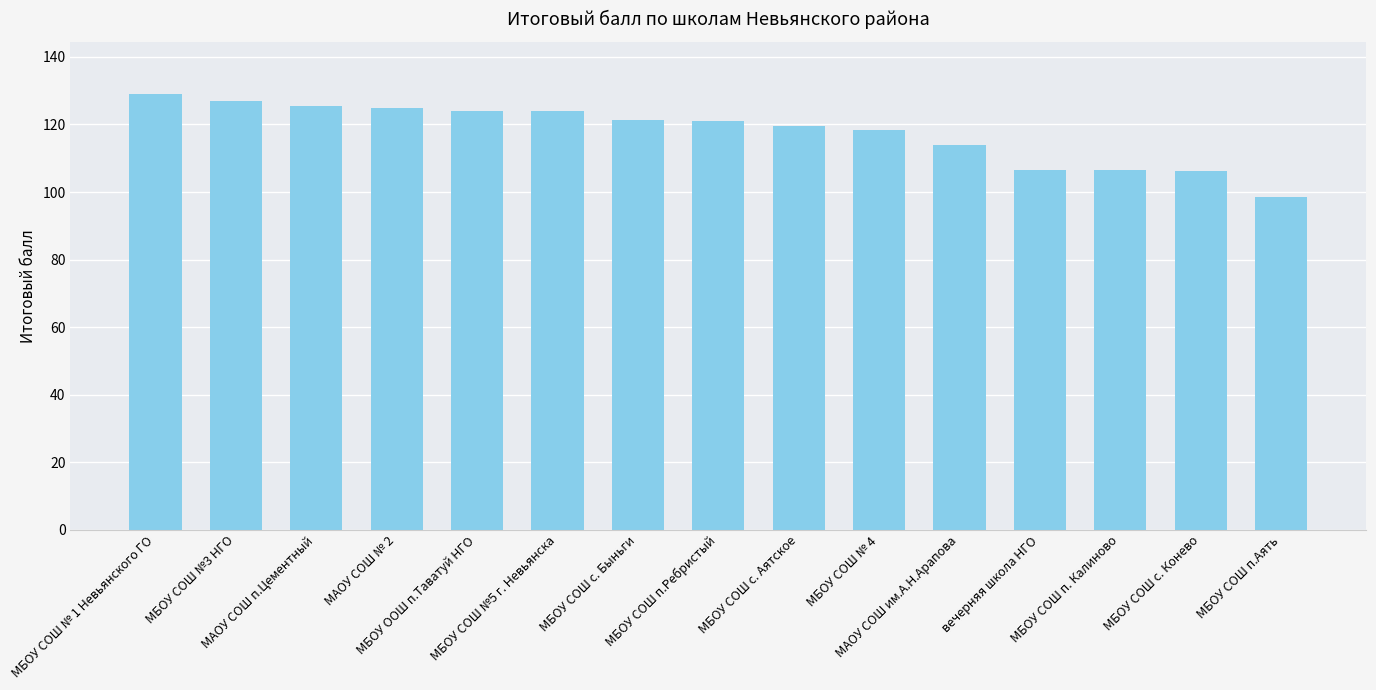

What is the change in value from вечерняя школа НГО to МБОУ СОШ с. Конево?

-0.4